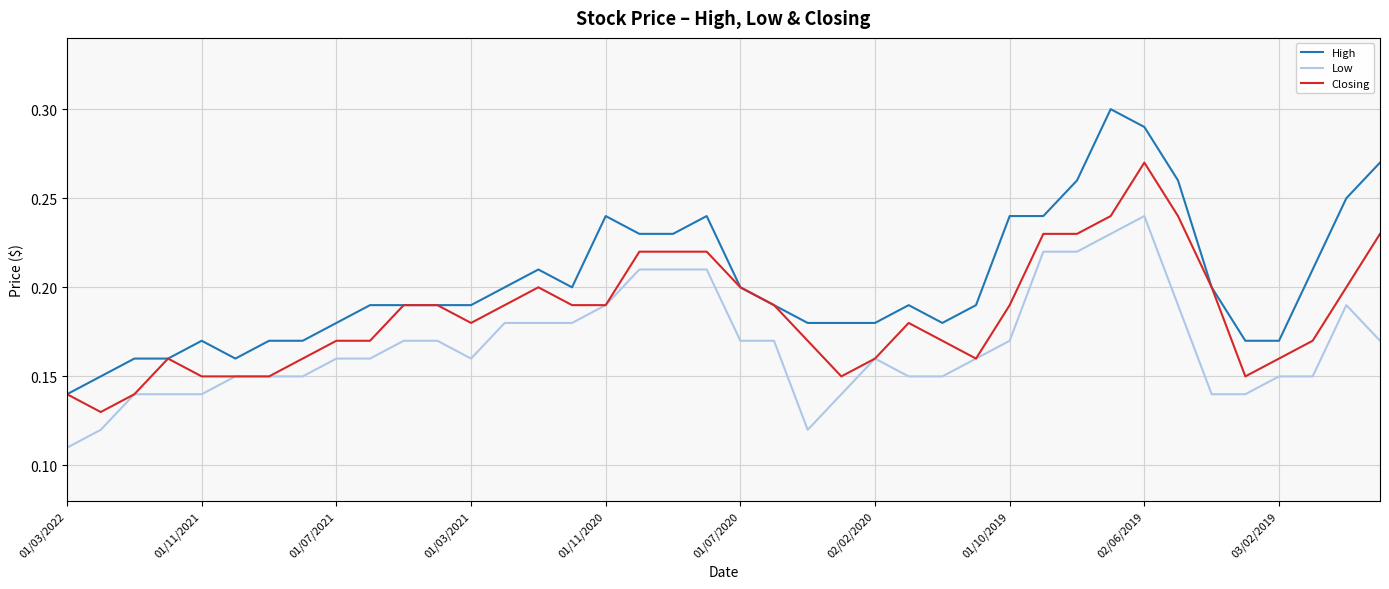

Which series has the largest total across all categories?

High